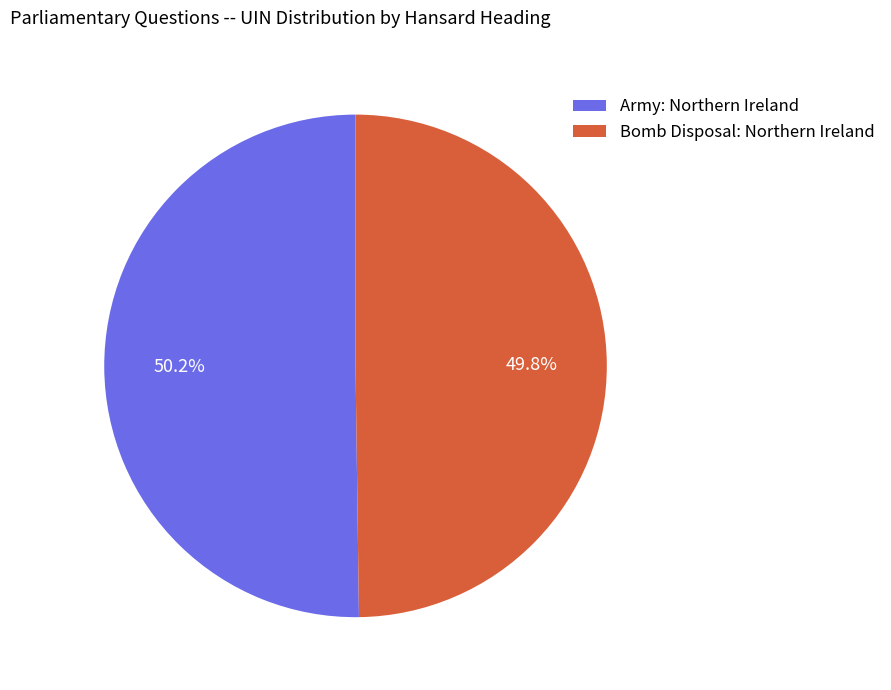

What is the ratio of the value at Army: Northern Ireland to the value at Bomb Disposal: Northern Ireland?

1.0